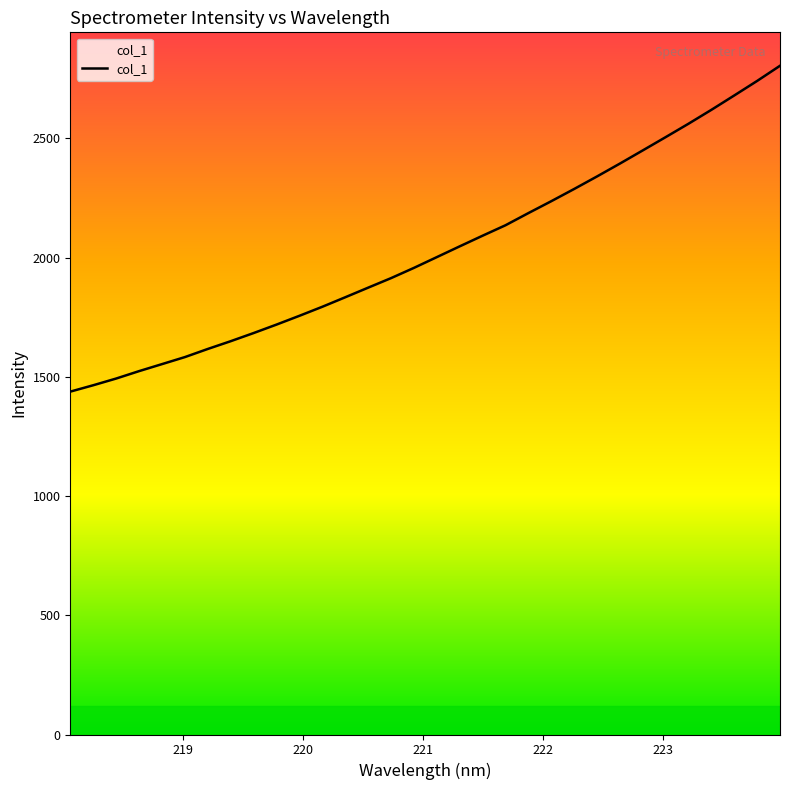

Is this an area chart (filled region under the line)?

No